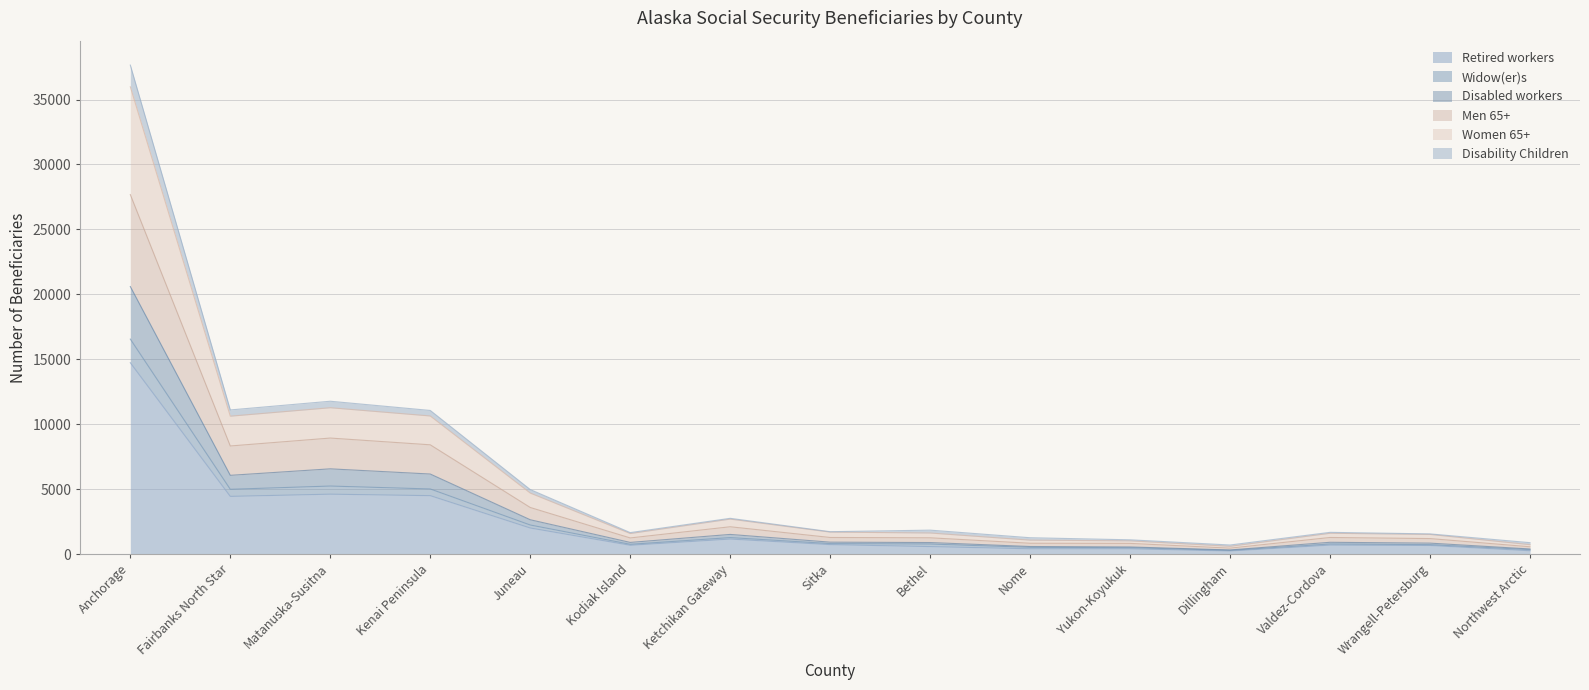

At which category is the sum across all series the highest?

Anchorage